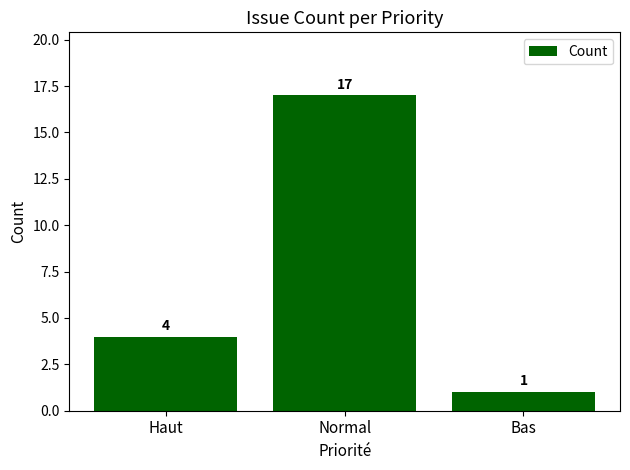

What is the label of the 3rd bar from the right?

Haut